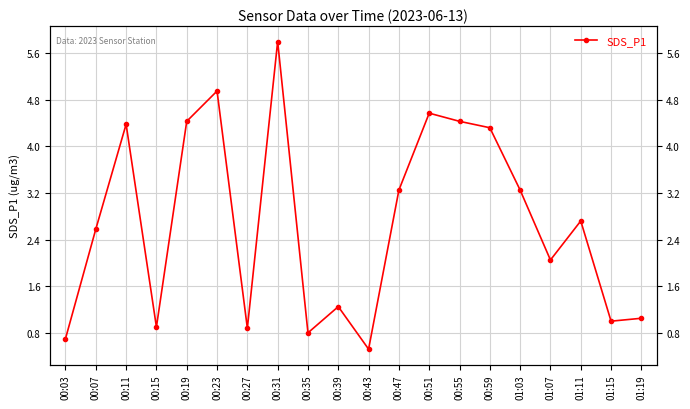

Where is the data nearest to the value 3?

00:47